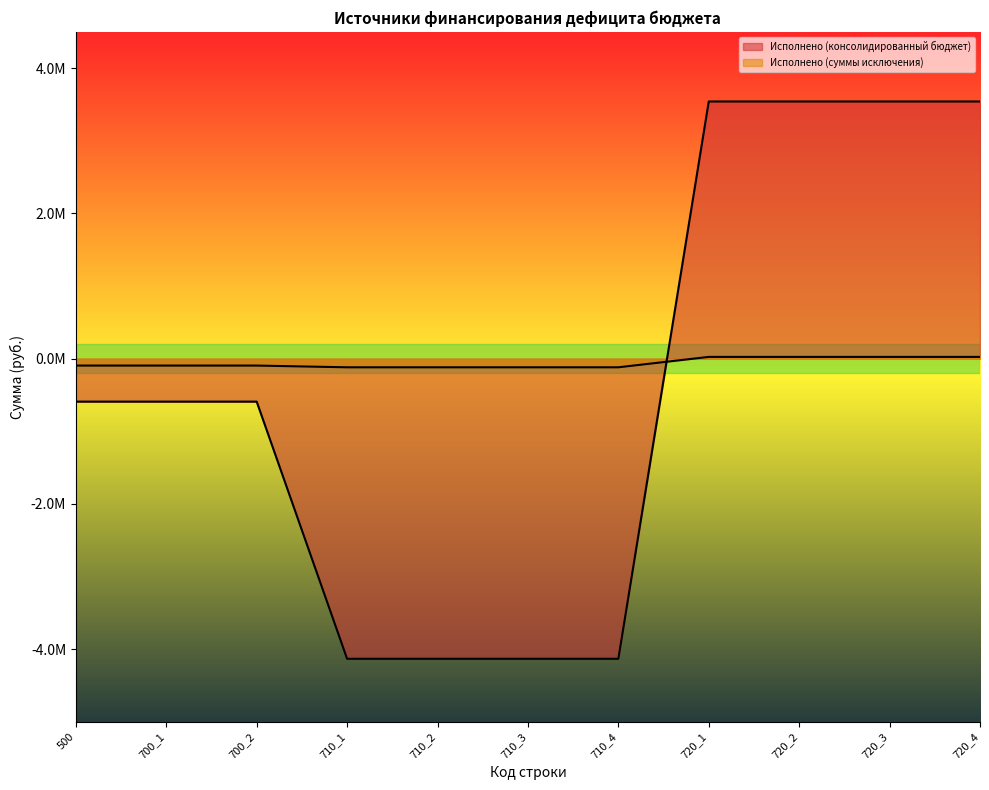

Is it true that Исполнено (суммы исключения) equals -119365.0 at 710_4?

True